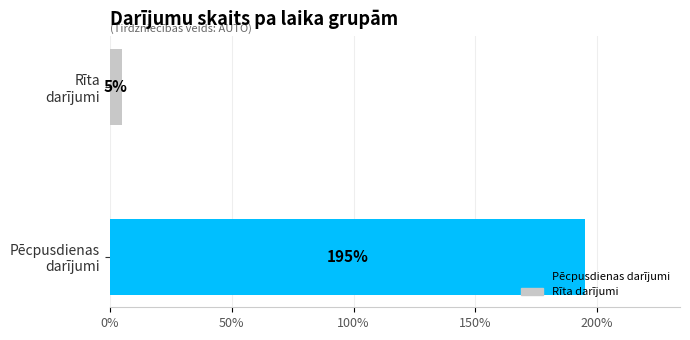

Rank the categories by value from lowest to highest.

Rīta
darījumi, Pēcpusdienas
darījumi